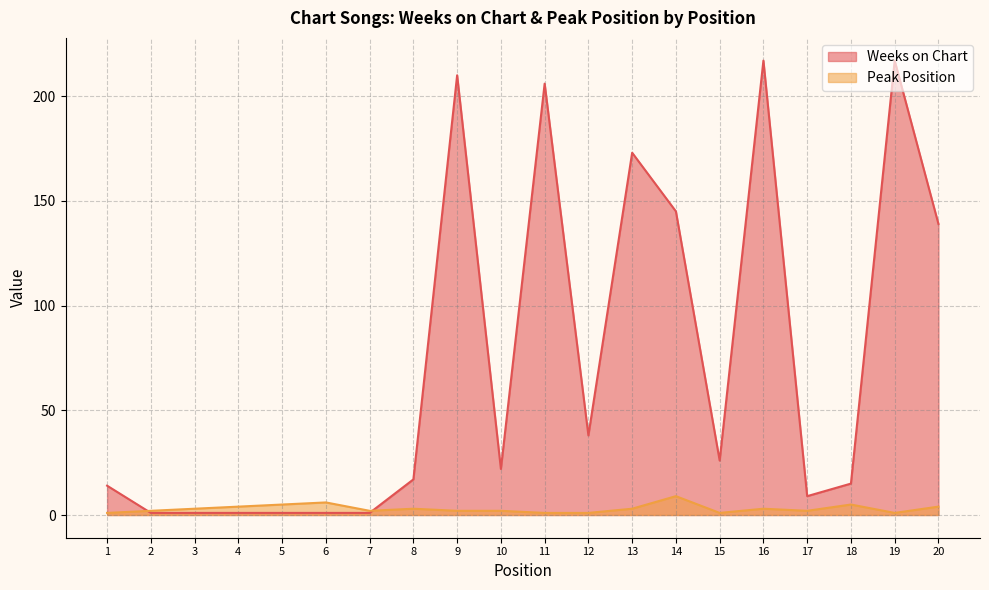

How many times do Weeks on Chart and Peak Position cross each other?

2